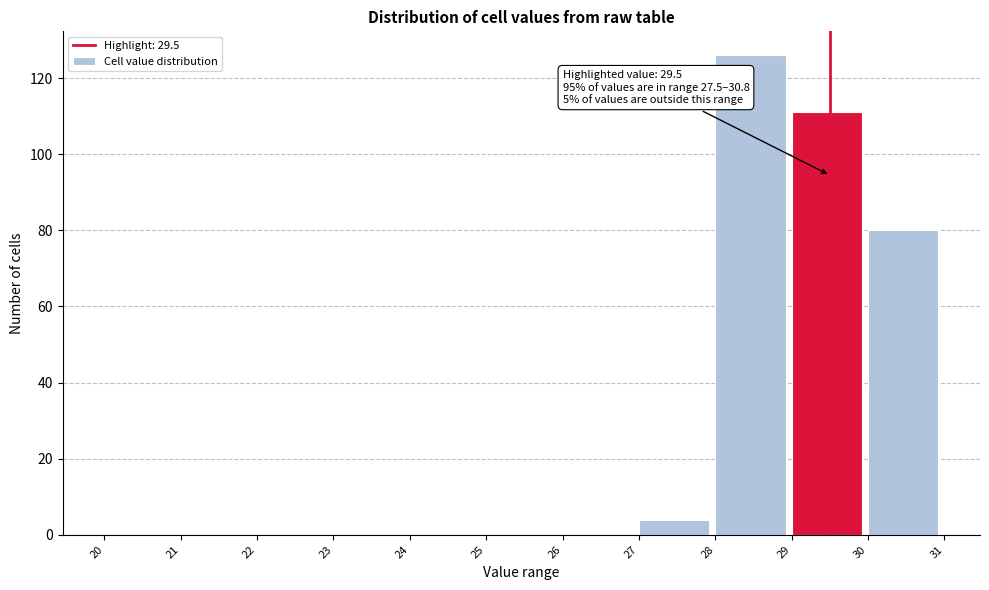

Which range on the x-axis has the tallest bar?

28 to 29